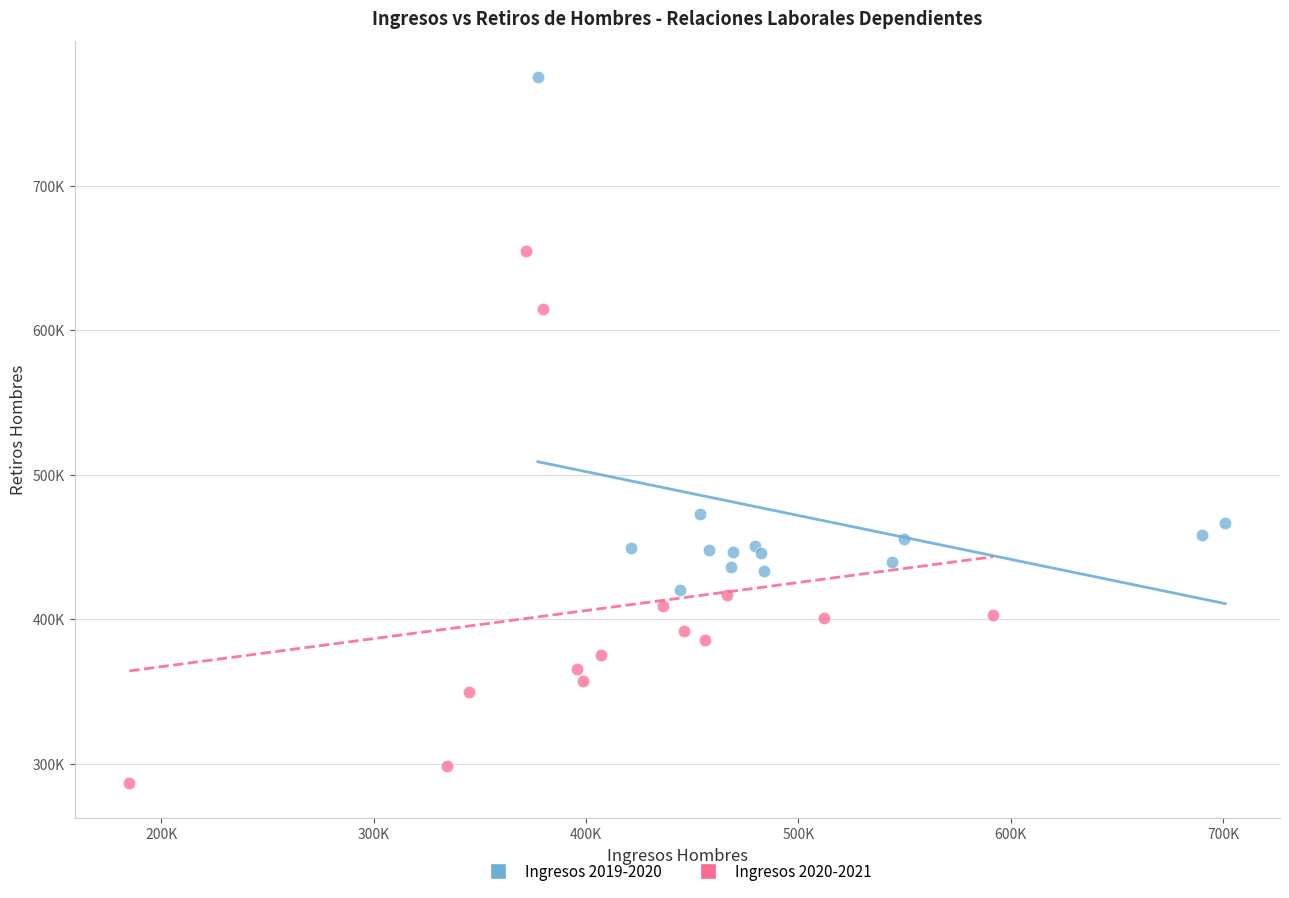

Which series contains the lowest Y value?

Ingresos 2020-2021